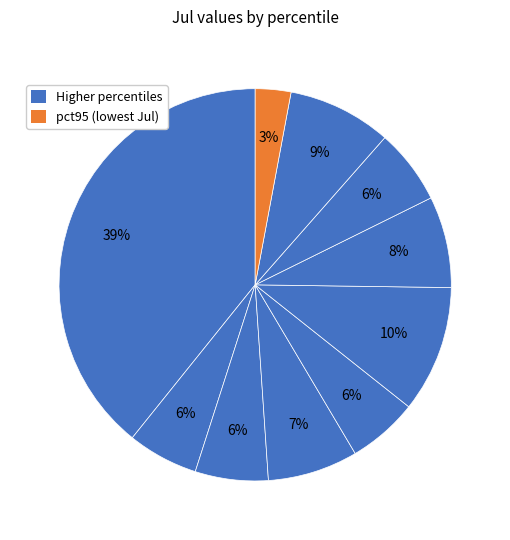

How many segments does this pie chart have?

10